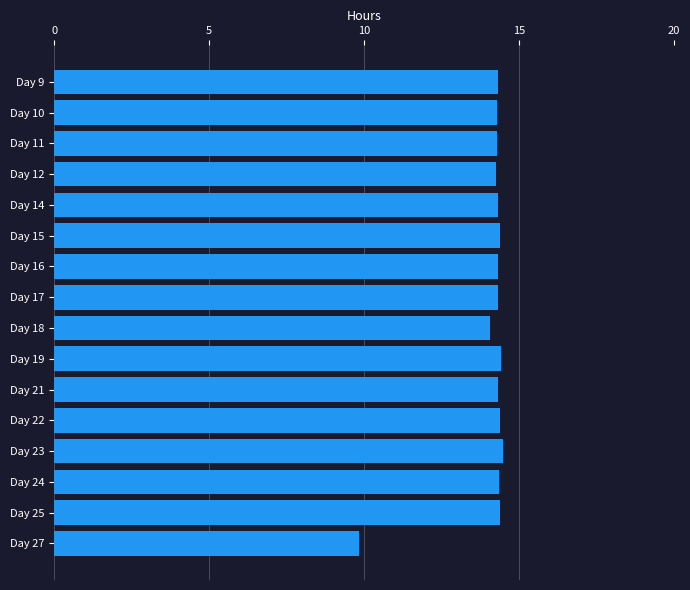

Is it true that the value at Day 24 is 6.5?

False